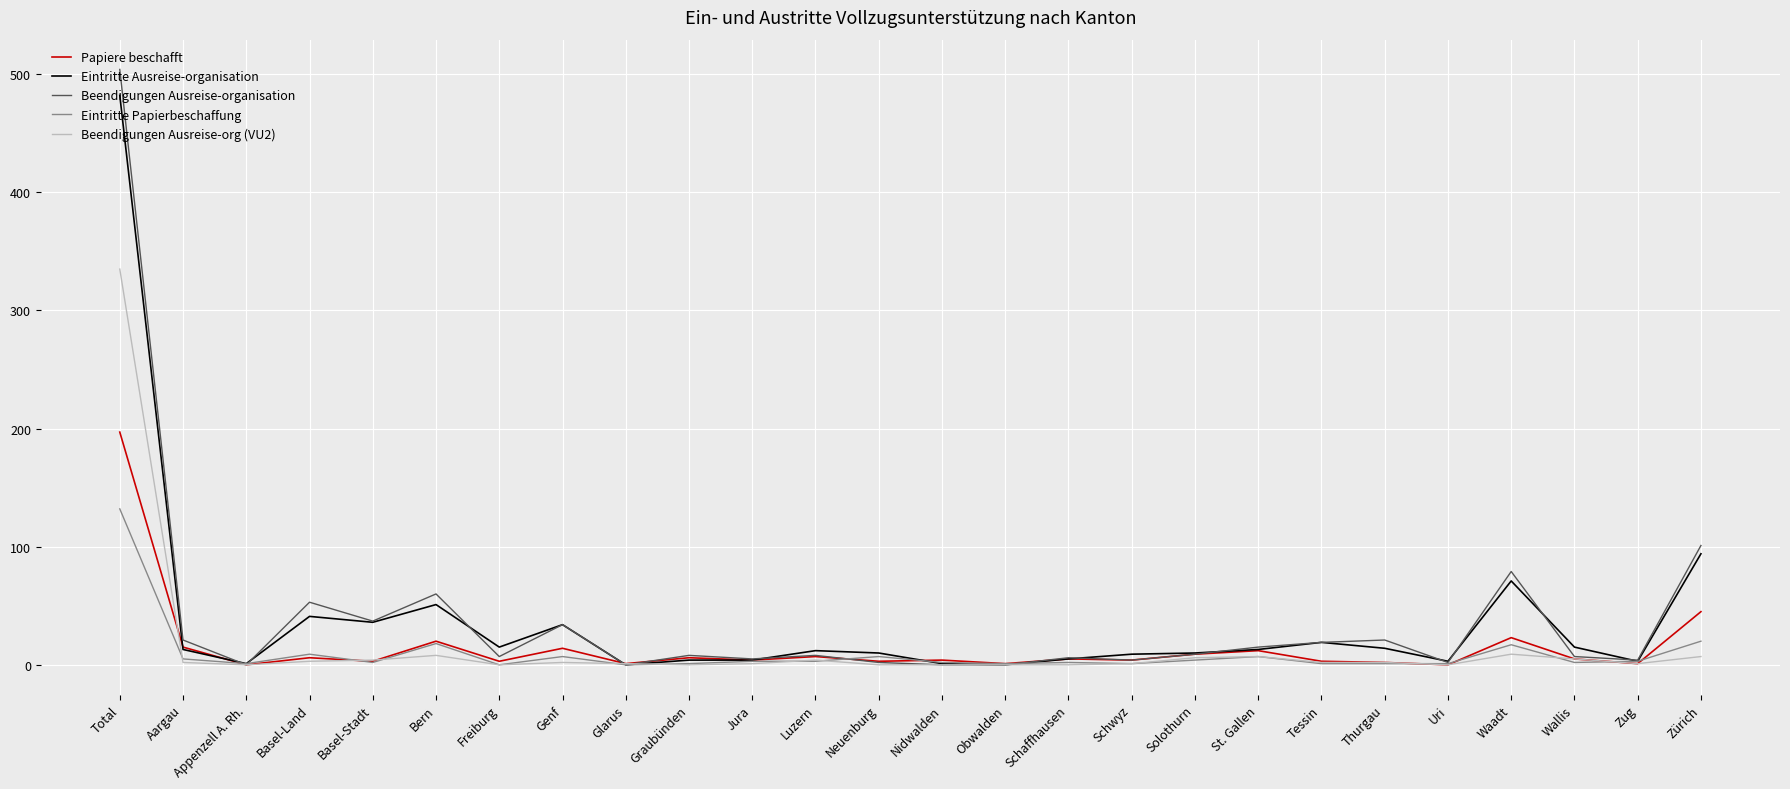

What is the maximum value shown in the chart?

504